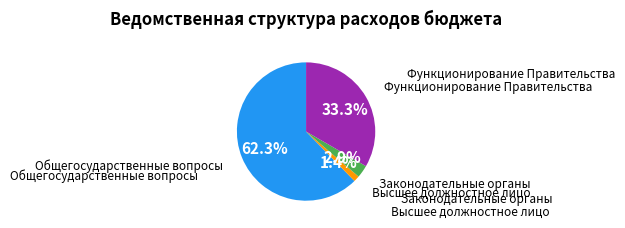

How many slices are in this pie chart?

4